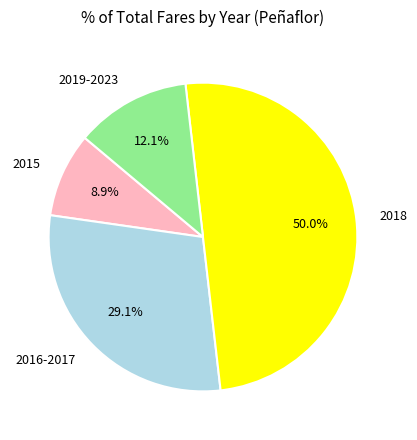

What percentage do 2019-2023 and 2016-2017 together represent?

41.2%